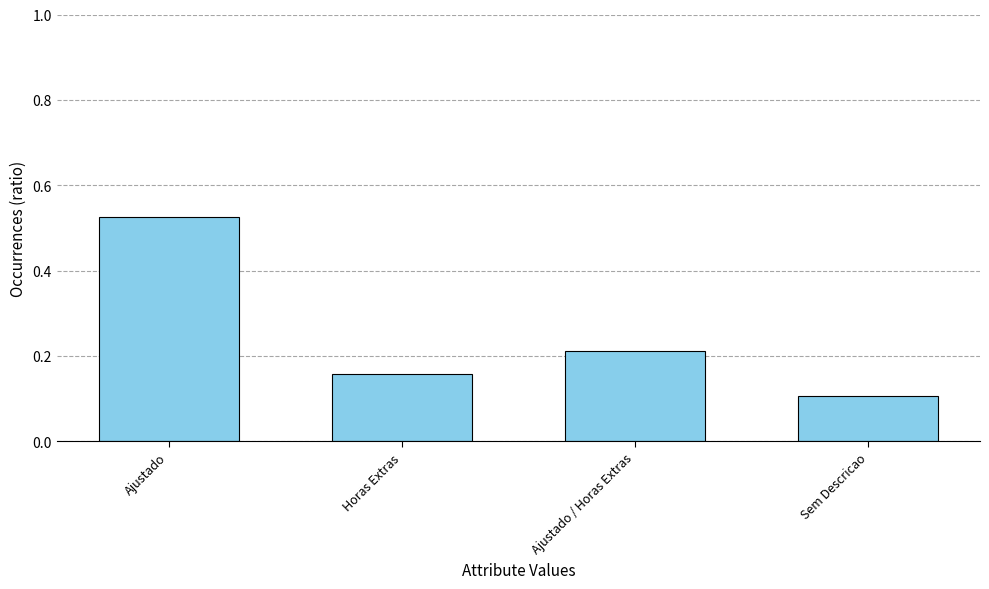

What is the sum of all values?

1.0